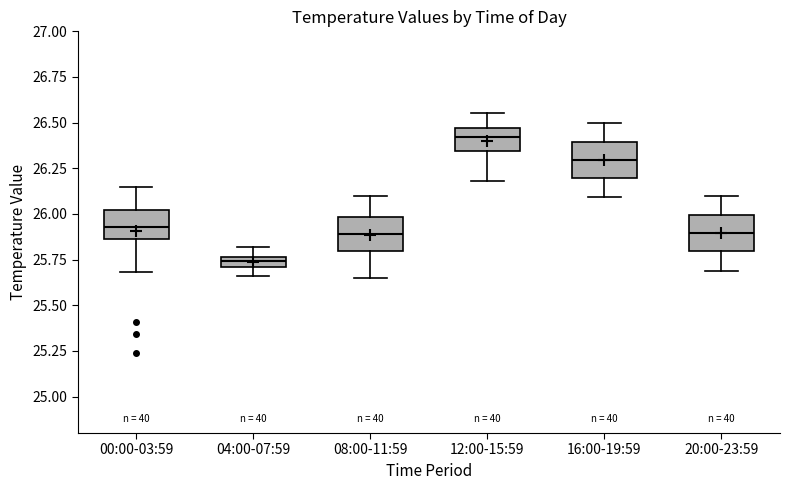

Where does the lower whisker of the box for 00:00-03:59 end on the y-axis? The values are not printed on the chart, so give them approximately, as read against the axis.

25.70